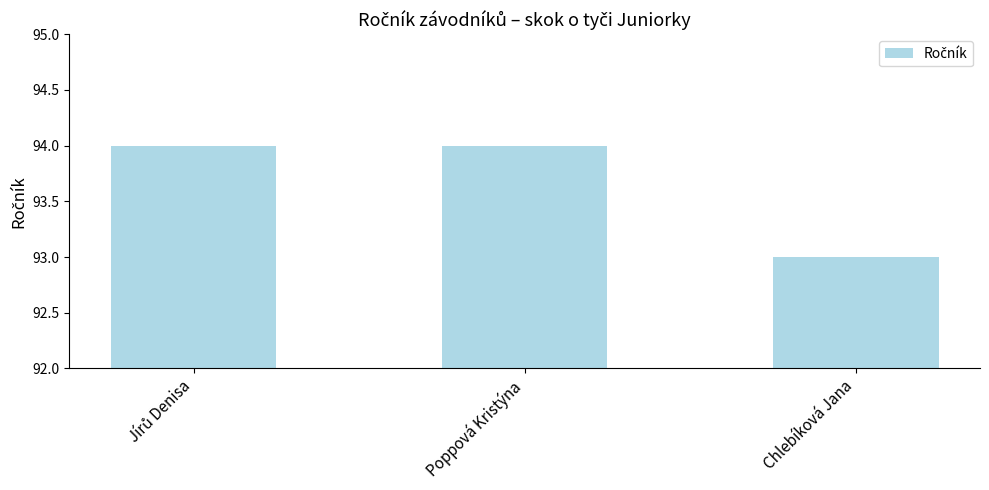

What is the value of the 3rd bar from the left?

93